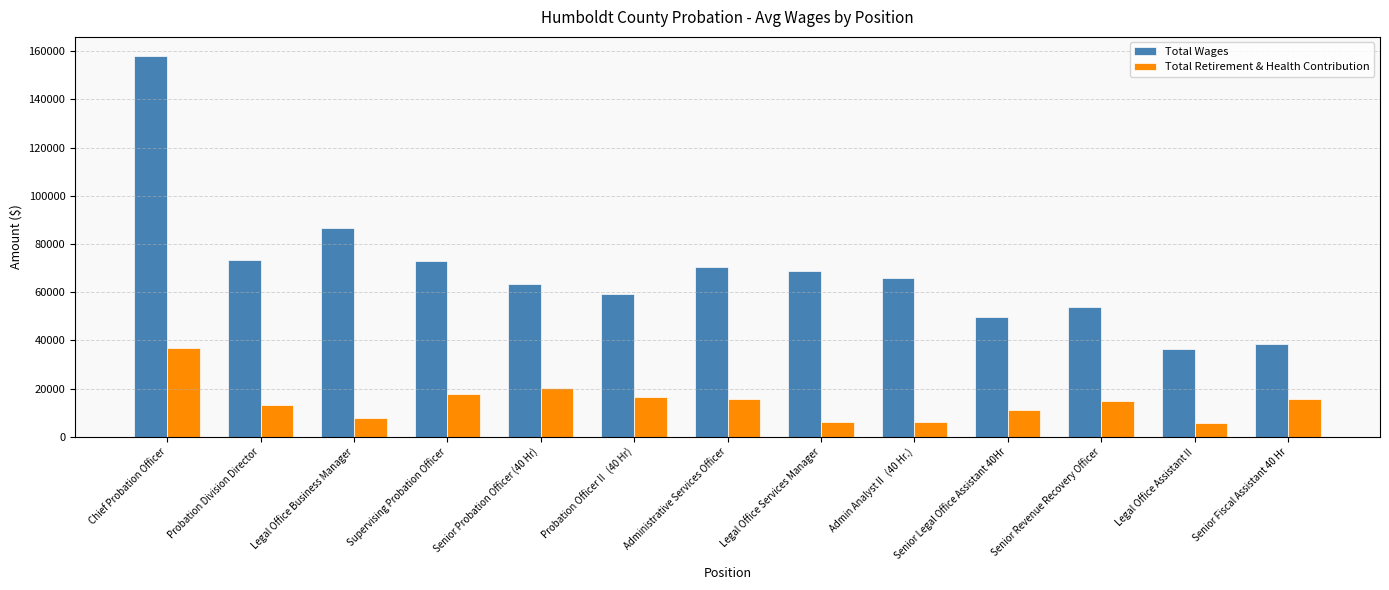

What is the sum of all Total Retirement & Health Contribution values?

187206